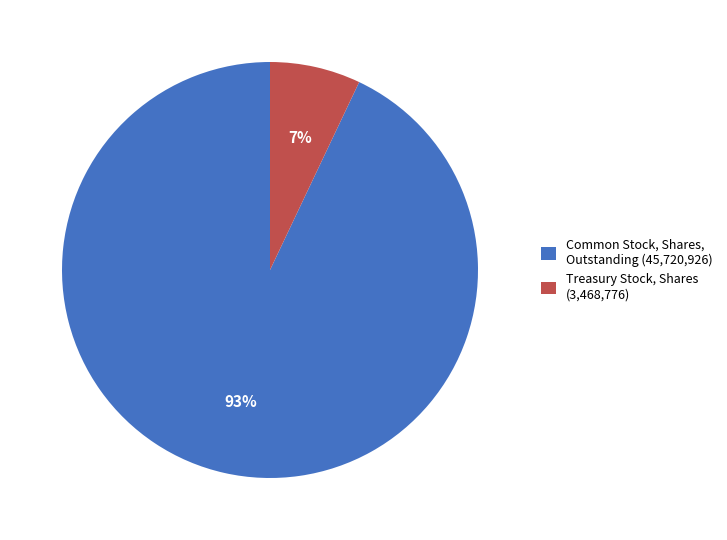

To the nearest percent, what portion does Treasury Stock, Shares represent?

7%